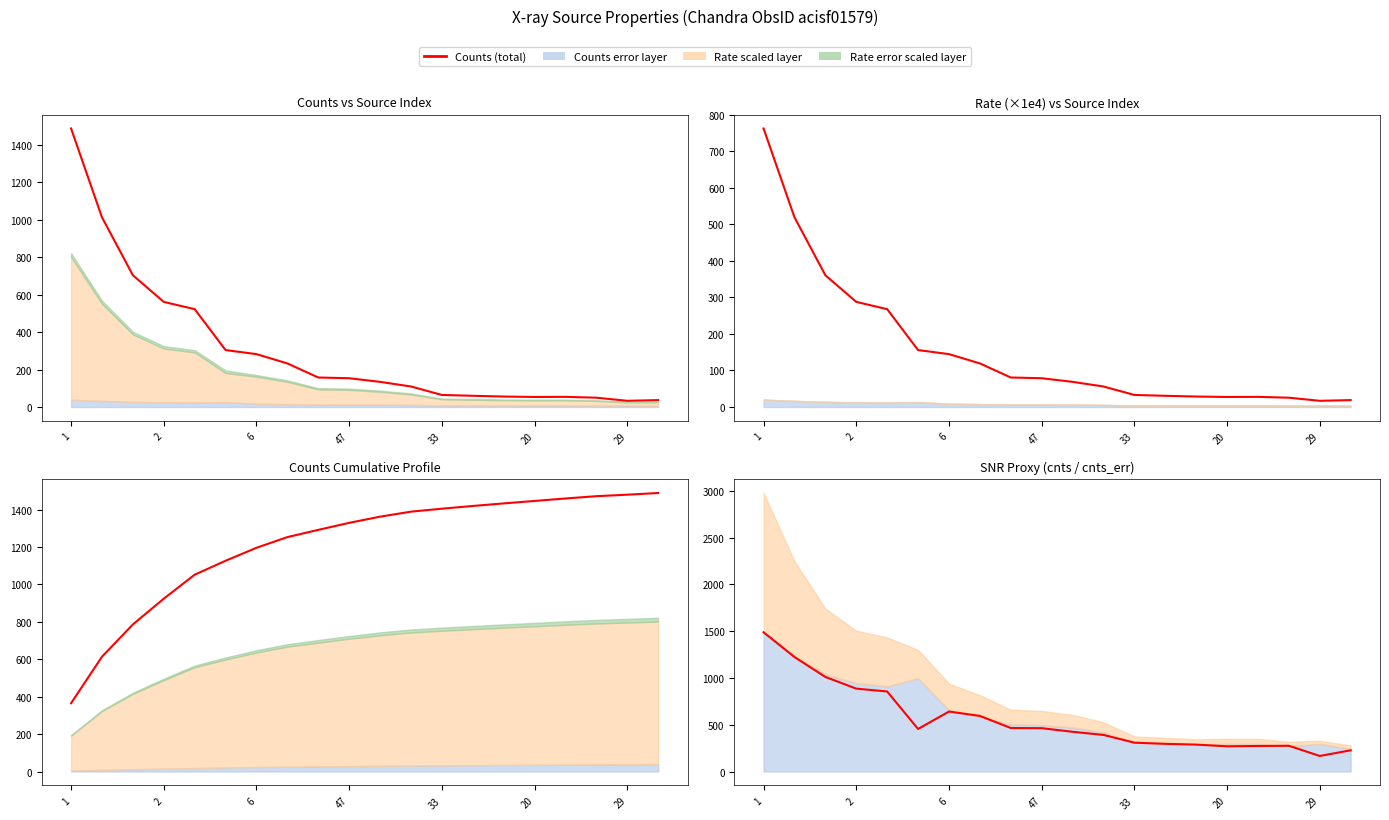

How many data points are less than 454?

10